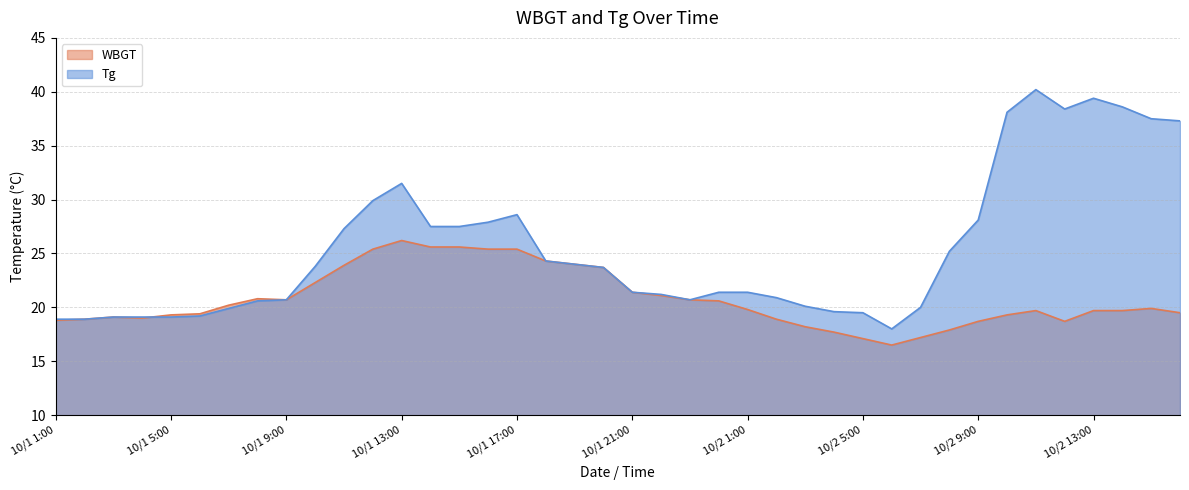

What position from the left is 10/2 15:00?

39